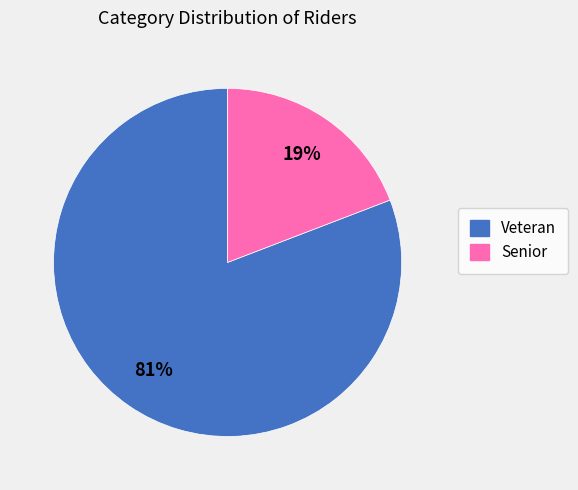

Combined, do Senior and Veteran account for over 50%?

Yes